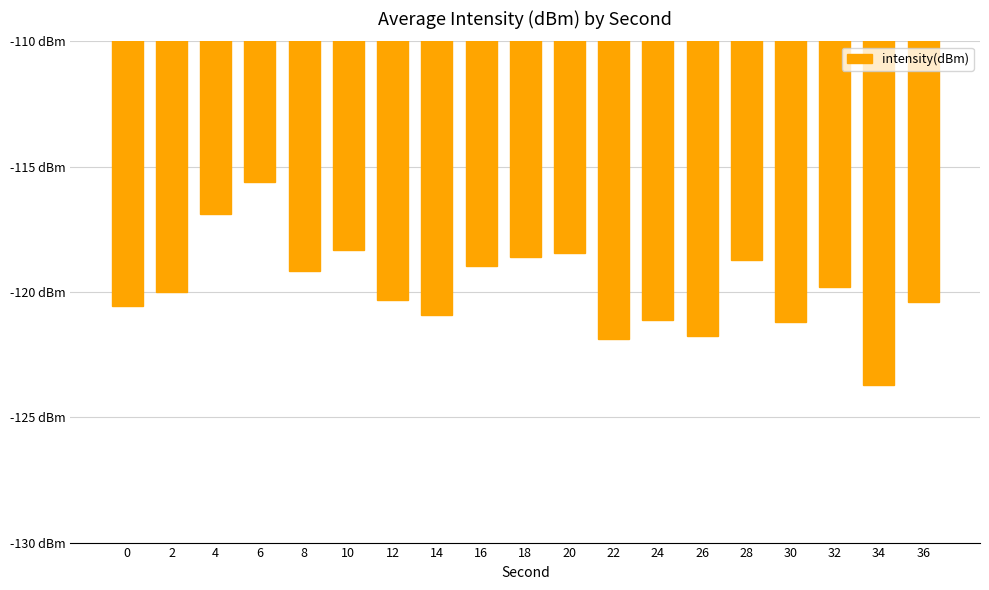

At which label does the data first exceed -119?

4